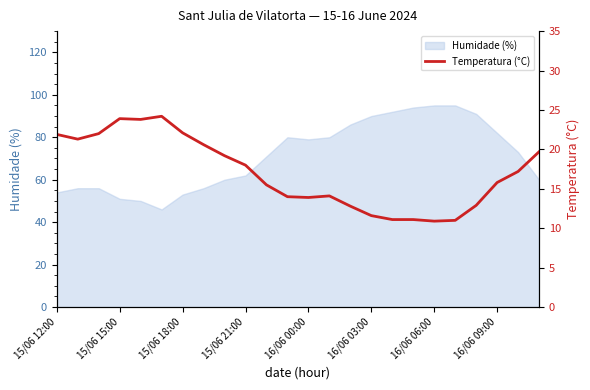

The value of Humidade (%) at 16/06 03:00 is 127. True or false?

False